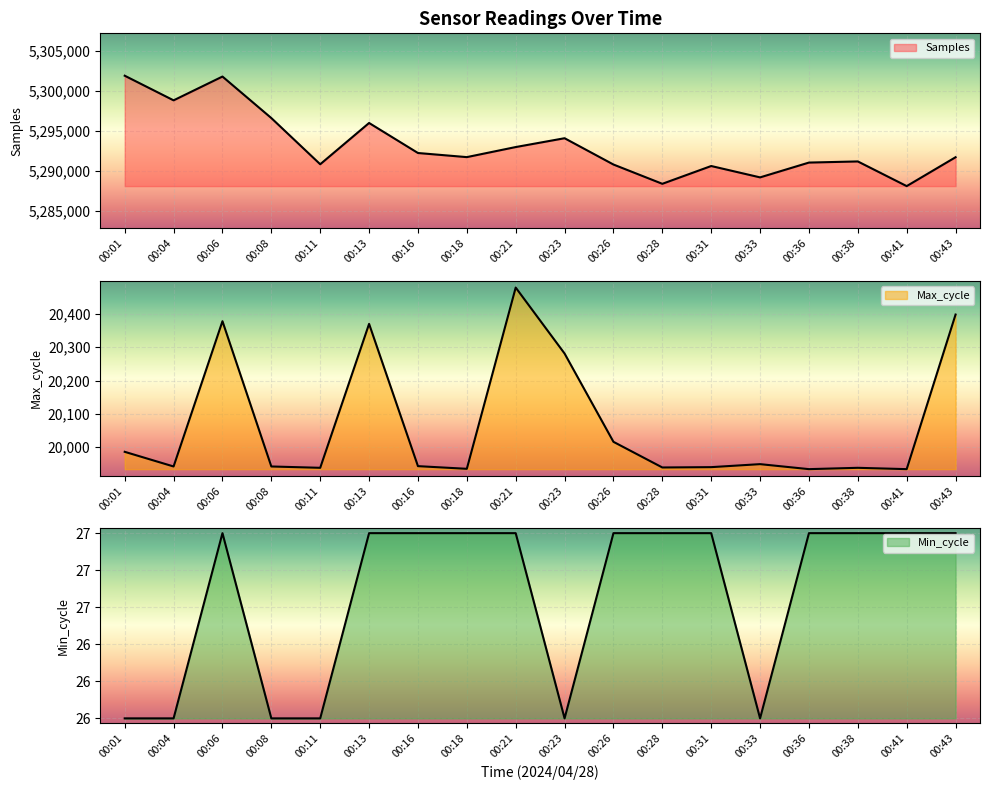

Which series changed the most between 00:06 and 00:38?

Samples